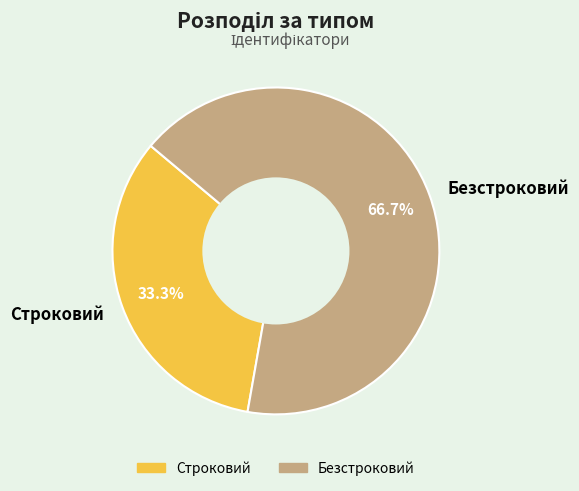

What is the total percentage of Строковий and Безстроковий?

100.0%